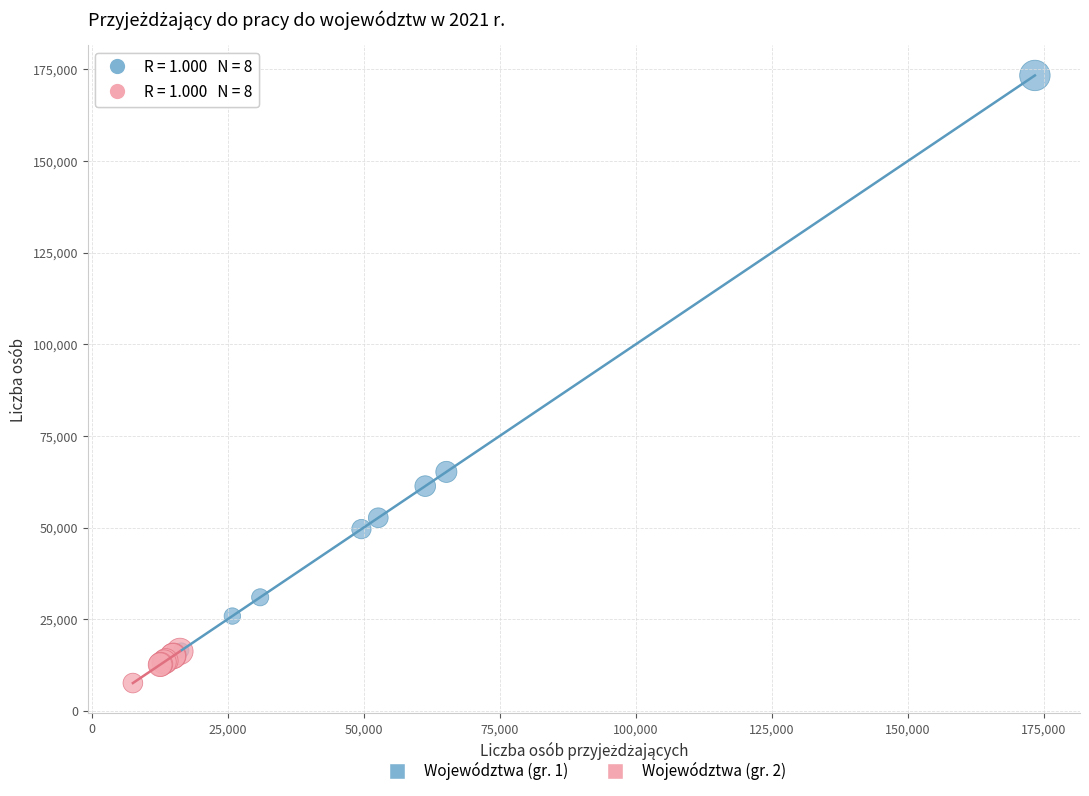

Which series has the largest Y range (max minus min)?

Województwa (gr. 1)